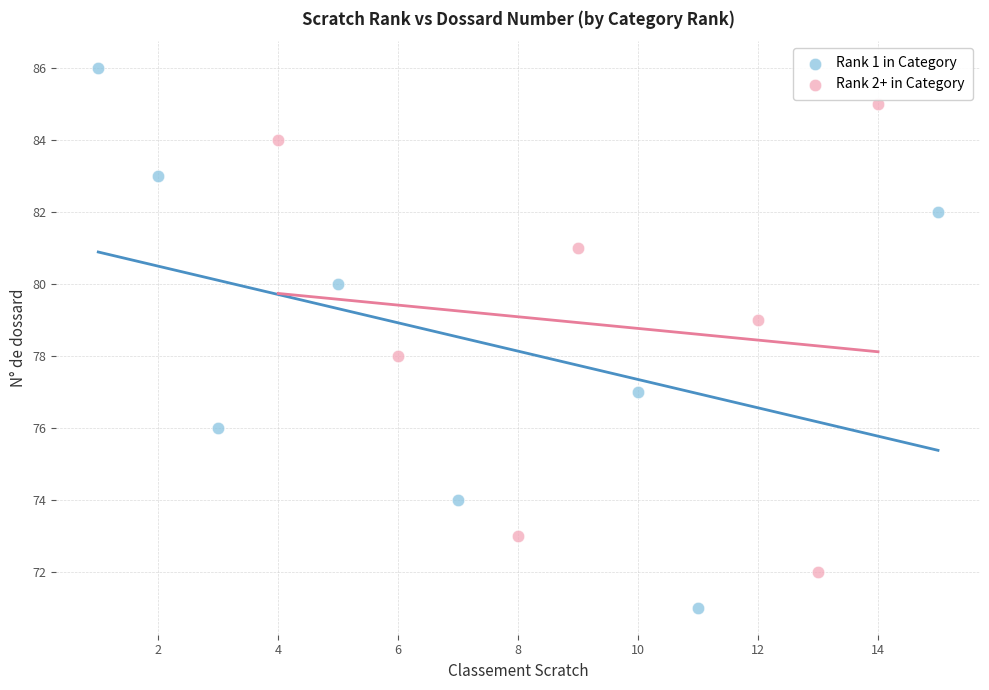

Which series contains the highest Y value?

Rank 1 in Category